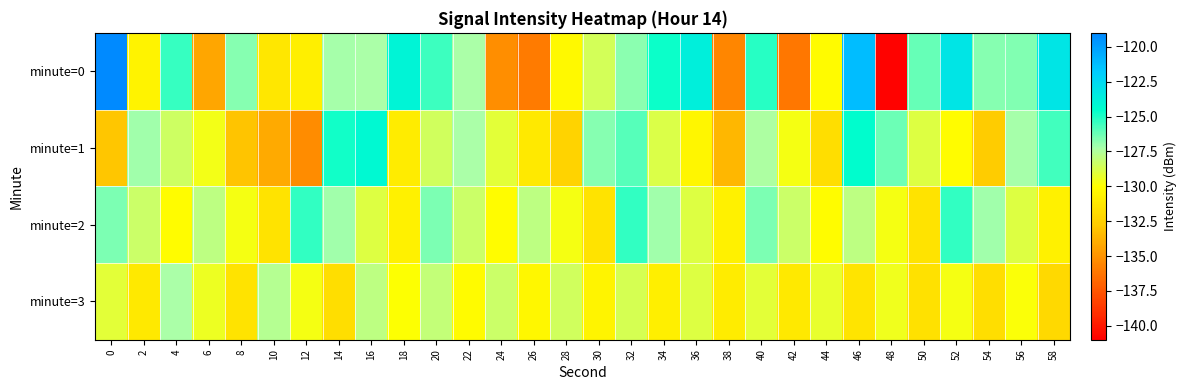

How many distinct data groups are displayed?

4